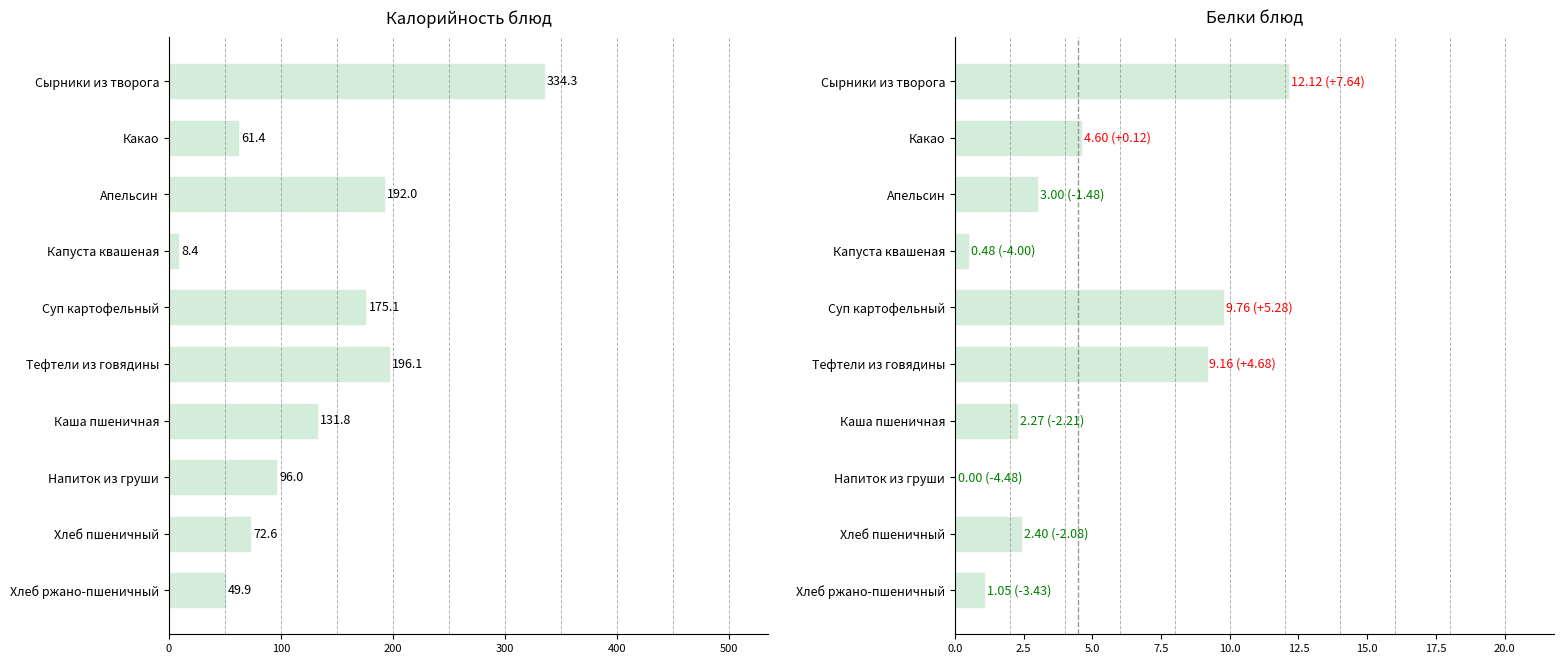

Does the chart contain stacked bars?

No